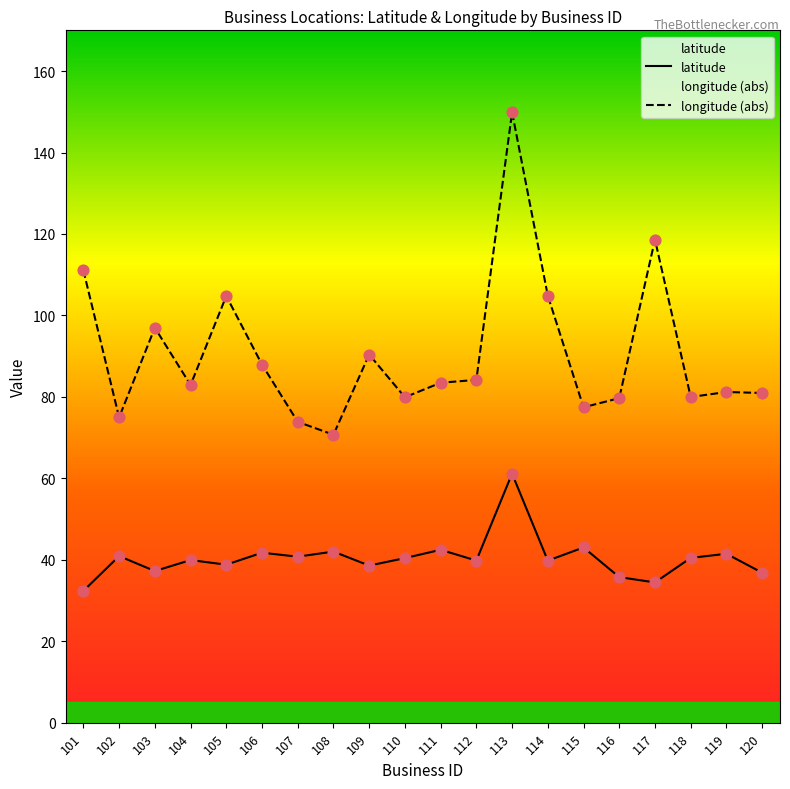

At which category is the sum across all series the highest?

113